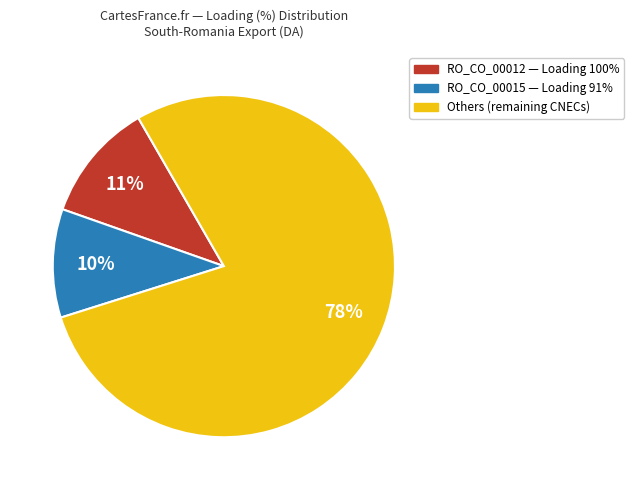

Does any single category account for the majority?

Yes